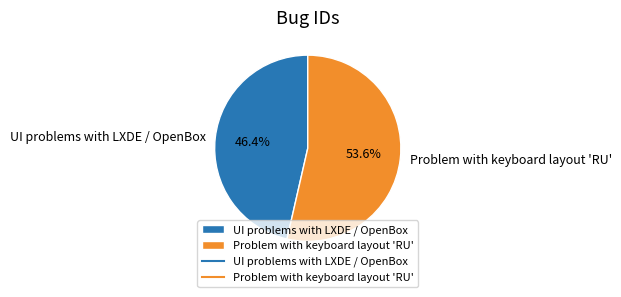

To the nearest percent, what is the difference between the Problem with keyboard layout 'RU' and UI problems with LXDE / OpenBox slice percentages?

7%